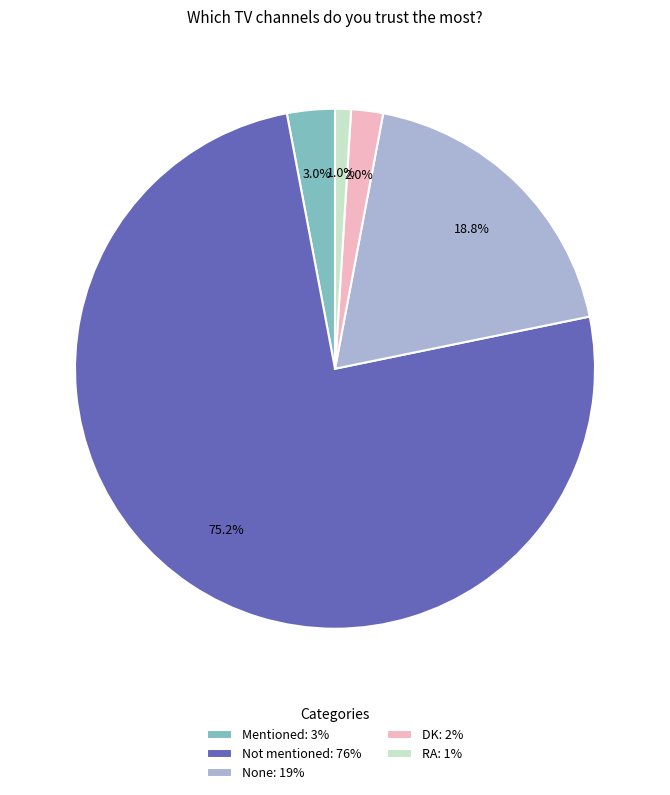

Is it true that DK is 2% of the pie?

True